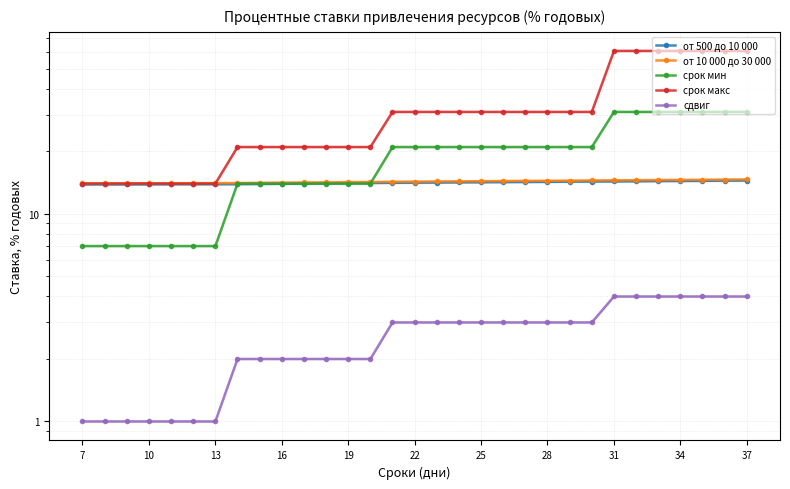

Reading left to right, transcribe all the data shown in this chart.

от 500 до 10 000: 13.9	13.9	13.9	13.9	13.9	13.9	13.9	13.9	13.9	14.0	14.0	14.0	14.1	14.1	14.1	14.1	14.2	14.2	14.2	14.2	14.2	14.3	14.3	14.3	14.3	14.4	14.4	14.4	14.4	14.5	14.5
от 10 000 до 30 000: 14.0	14.0	14.0	14.1	14.1	14.1	14.1	14.1	14.1	14.1	14.2	14.2	14.2	14.2	14.3	14.3	14.3	14.3	14.4	14.4	14.4	14.4	14.5	14.5	14.5	14.5	14.6	14.6	14.6	14.6	14.7
срок мин: 7.0	7.0	7.0	7.0	7.0	7.0	7.0	14.0	14.0	14.0	14.0	14.0	14.0	14.0	21.0	21.0	21.0	21.0	21.0	21.0	21.0	21.0	21.0	21.0	31.0	31.0	31.0	31.0	31.0	31.0	31.0
срок макс: 14.0	14.0	14.0	14.0	14.0	14.0	14.0	21.0	21.0	21.0	21.0	21.0	21.0	21.0	31.0	31.0	31.0	31.0	31.0	31.0	31.0	31.0	31.0	31.0	61.0	61.0	61.0	61.0	61.0	61.0	61.0
сдвиг: 1.0	1.0	1.0	1.0	1.0	1.0	1.0	2.0	2.0	2.0	2.0	2.0	2.0	2.0	3.0	3.0	3.0	3.0	3.0	3.0	3.0	3.0	3.0	3.0	4.0	4.0	4.0	4.0	4.0	4.0	4.0